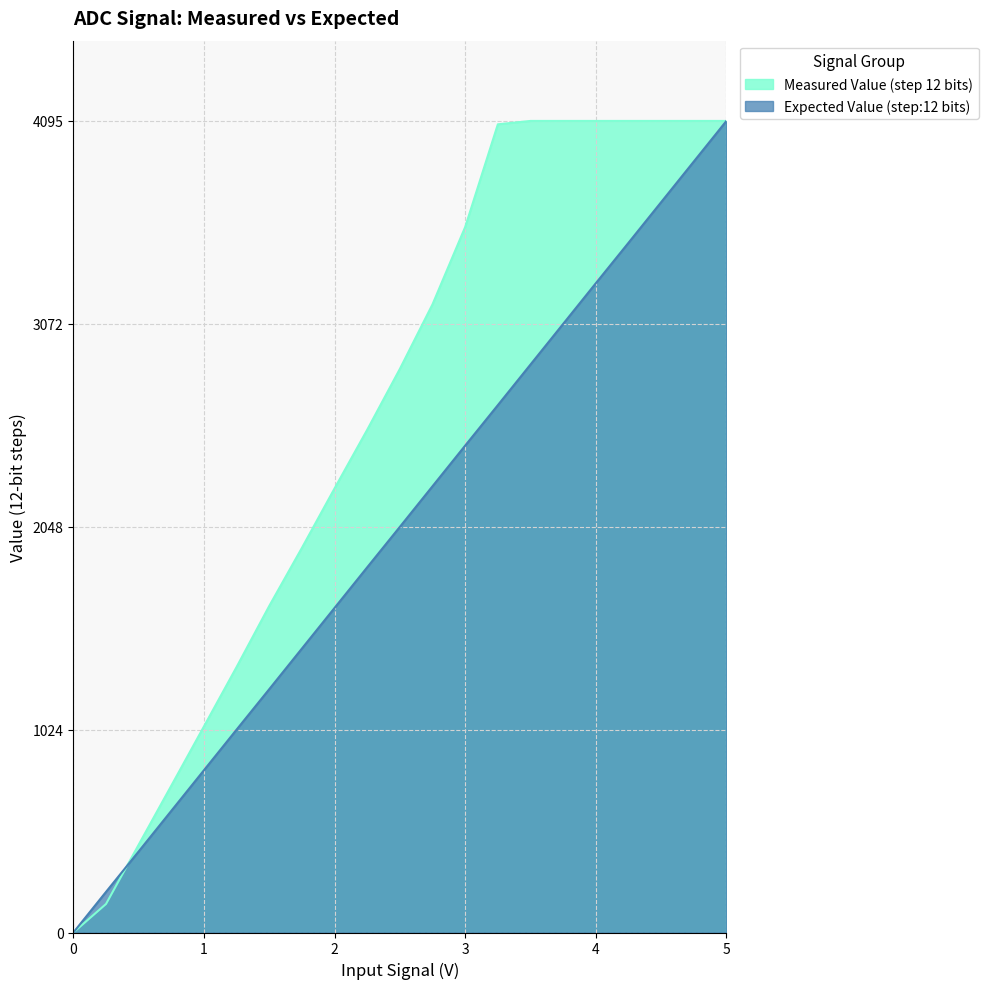

What is the difference between the second highest and second lowest values in the Expected Value (step:12 bits) series?

3685